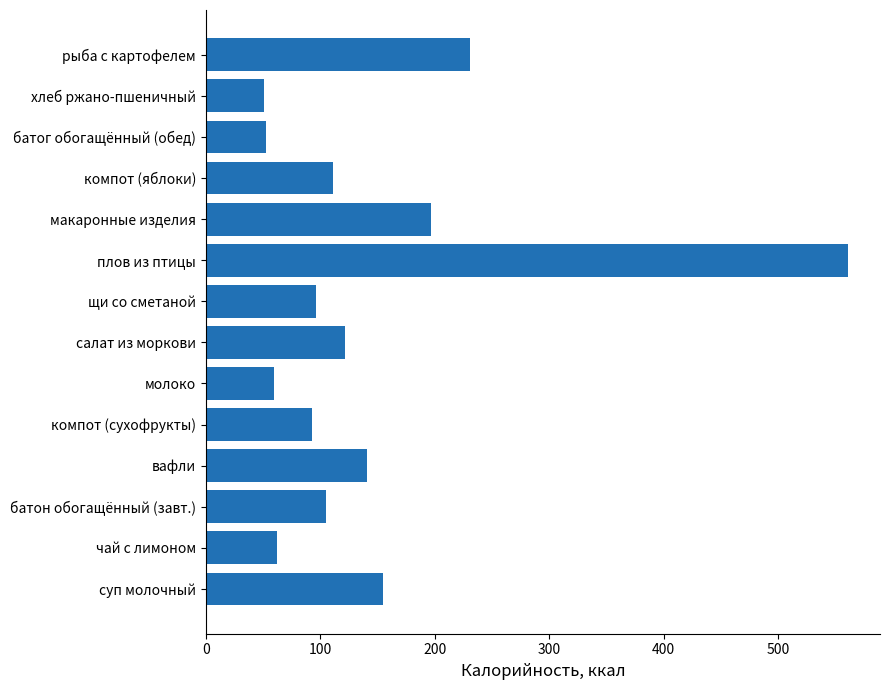

Approximately how many times larger is the value at чай с лимоном compared to молоко?

1.0